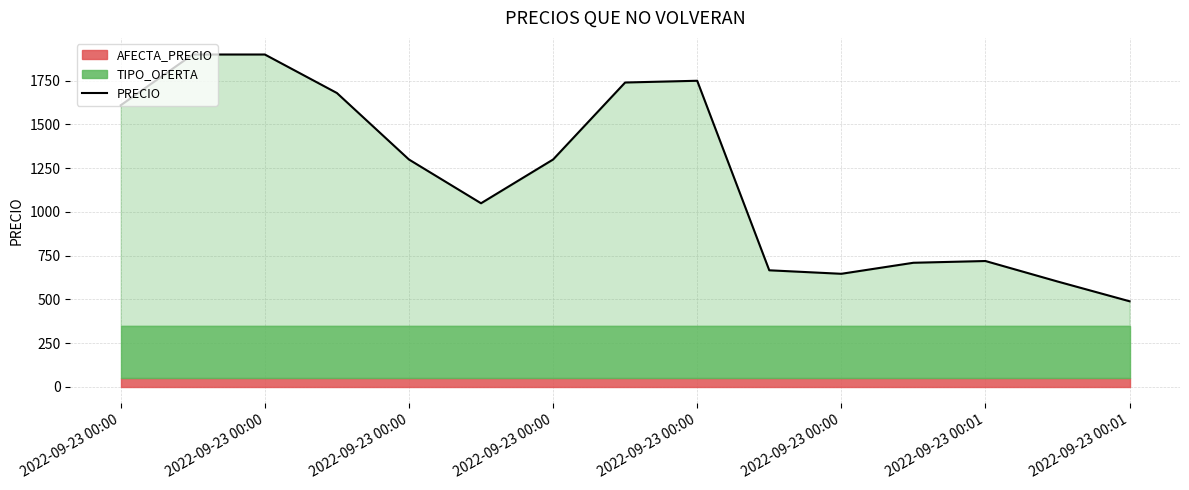

How many lines are shown in the chart?

1